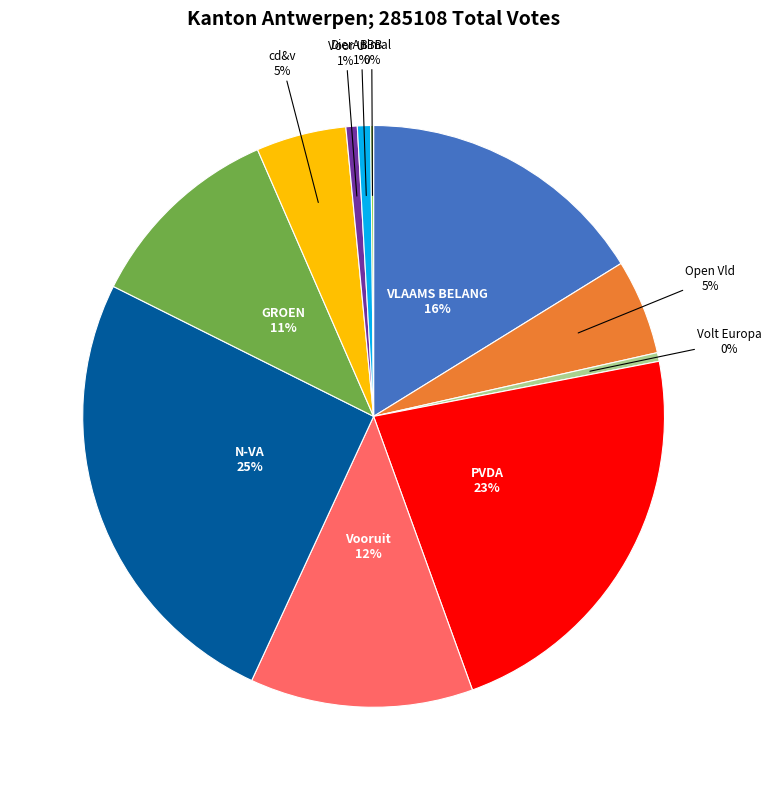

Is there a majority slice in this chart?

No